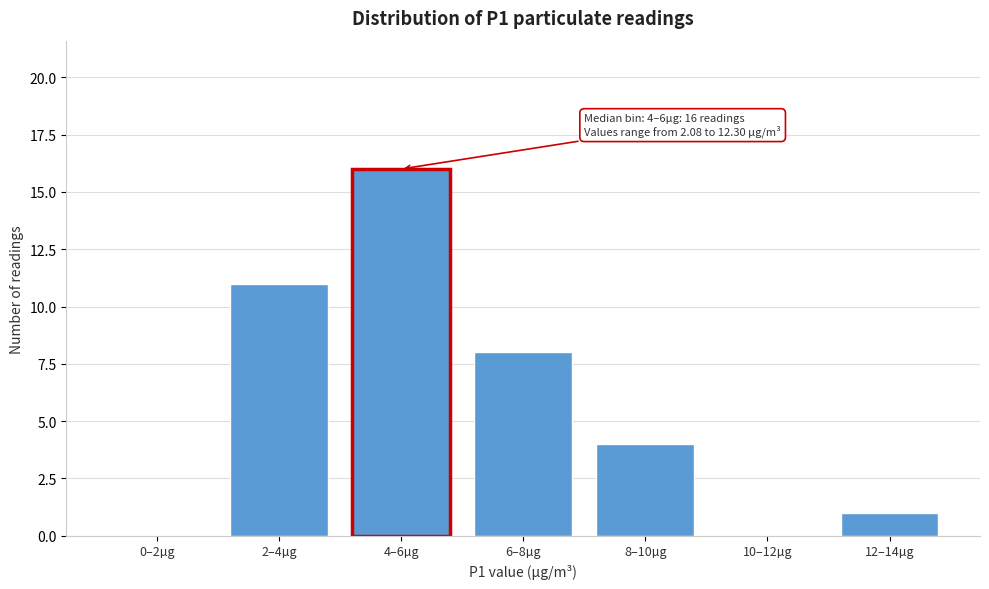

Reading left to right, extract all data points from this chart.

0–2µg=0	2–4µg=11	4–6µg=16	6–8µg=8	8–10µg=4	10–12µg=0	12–14µg=1